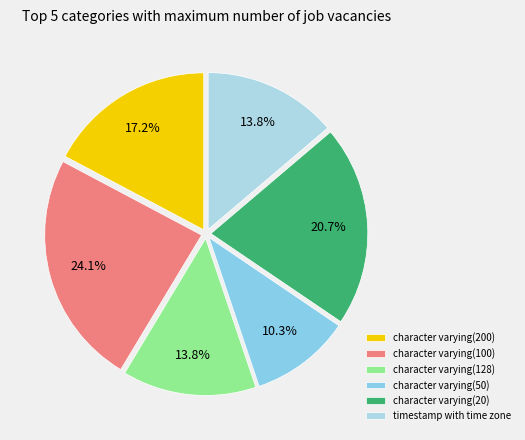

Is there a majority slice in this chart?

No